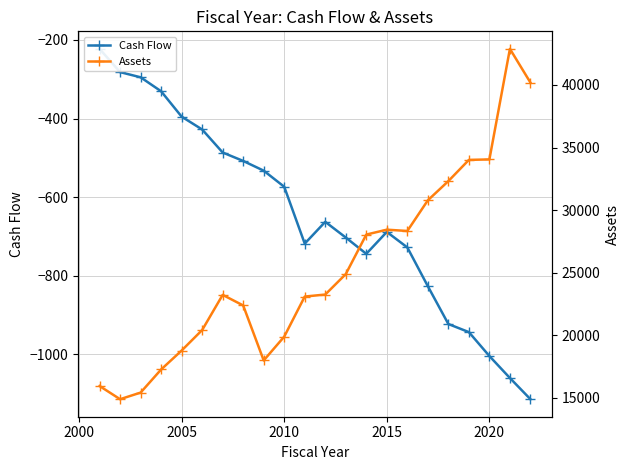

True or false: Cash Flow and Assets cross at least once.

False